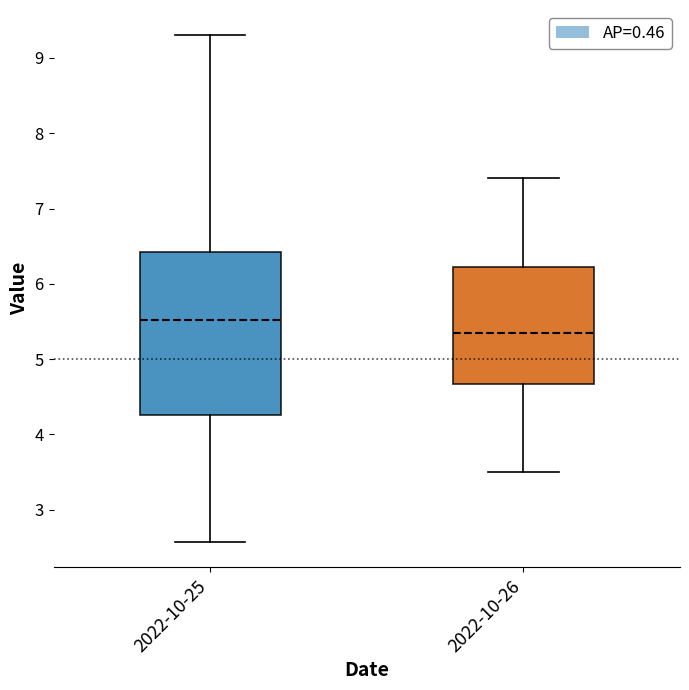

Where does the upper whisker of the box for 2022-10-26 end on the y-axis? The values are not printed on the chart, so give them approximately, as read against the axis.

7.4